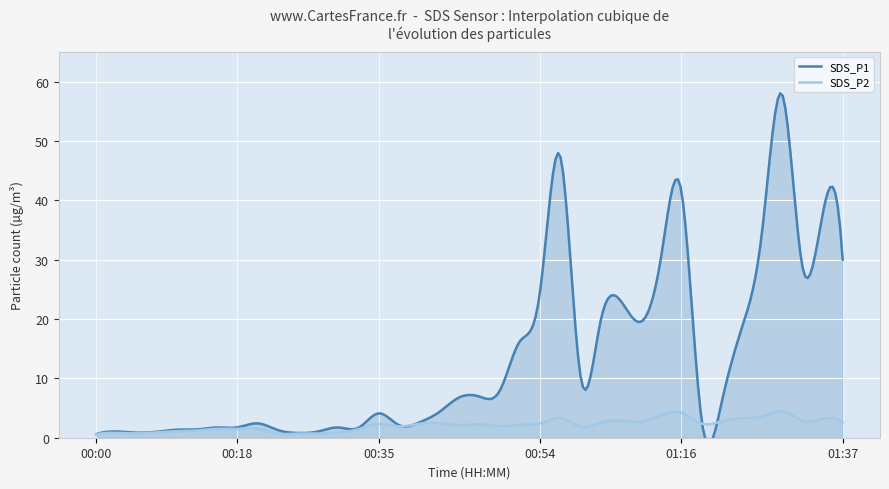

Count the number of data series in this chart.

2